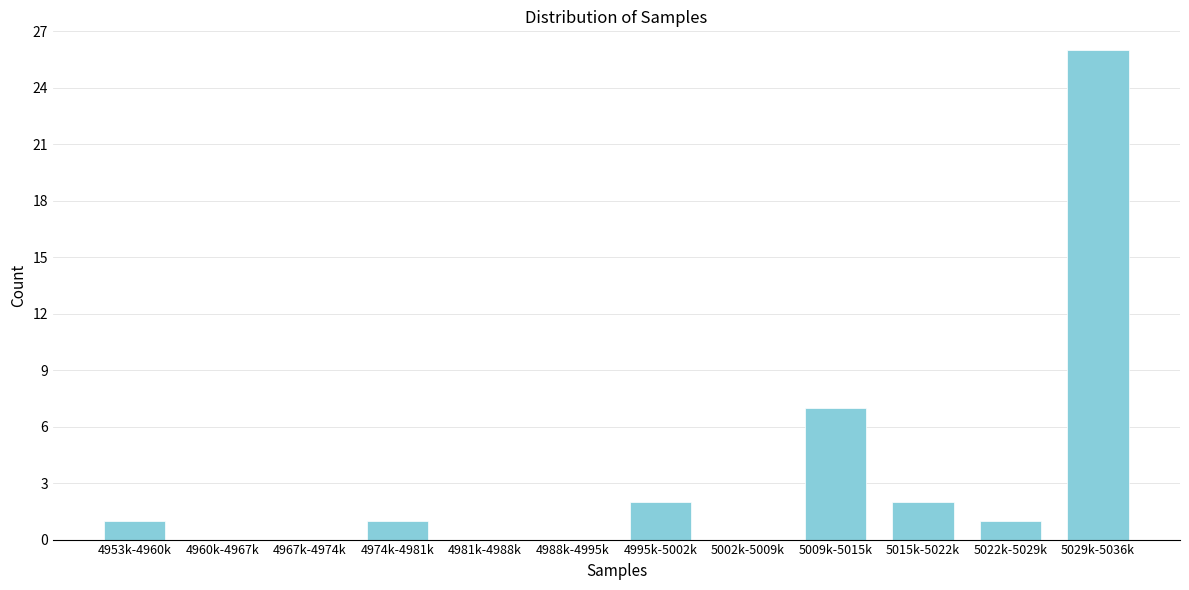

Reading left to right, extract all data points from this chart.

4953k-4960k=1	4960k-4967k=0	4967k-4974k=0	4974k-4981k=1	4981k-4988k=0	4988k-4995k=0	4995k-5002k=2	5002k-5009k=0	5009k-5015k=7	5015k-5022k=2	5022k-5029k=1	5029k-5036k=26